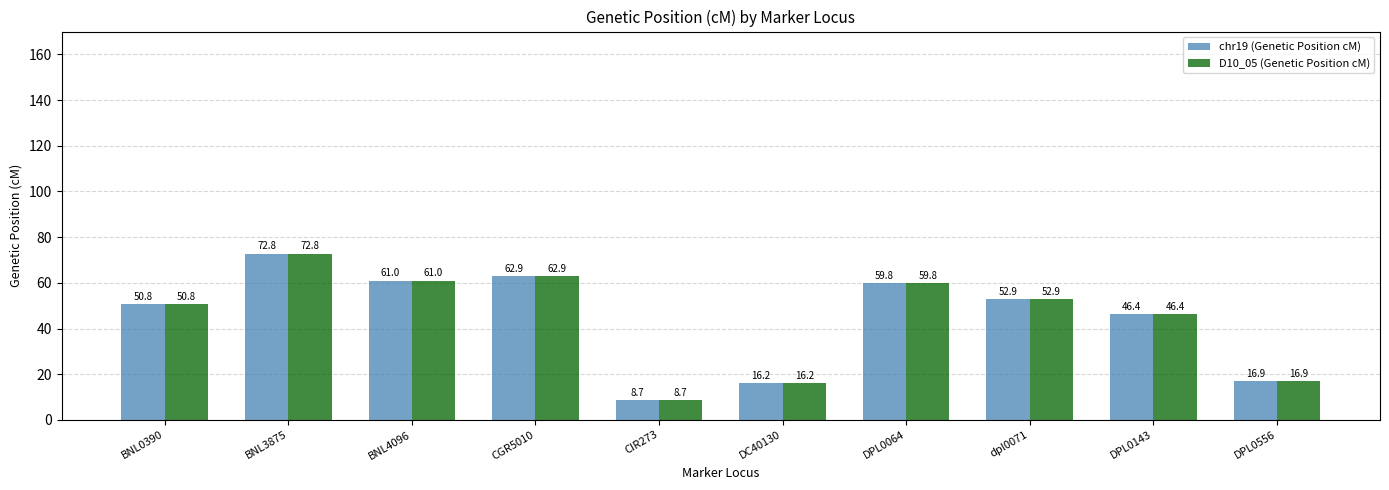

At which category is the sum across all series the highest?

BNL3875